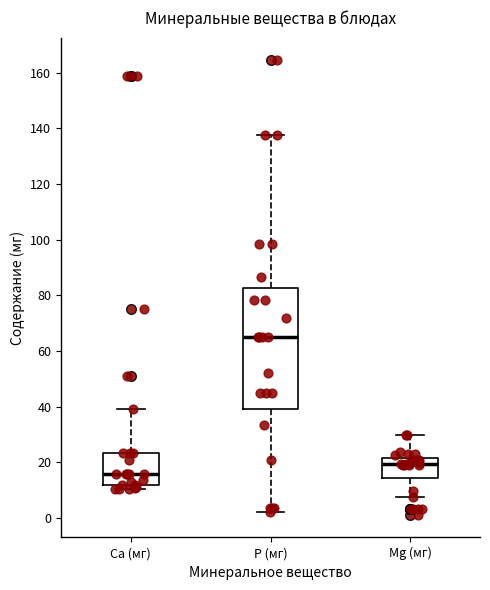

Which box is the tallest, from its lower edge to its upper edge?

P (мг)